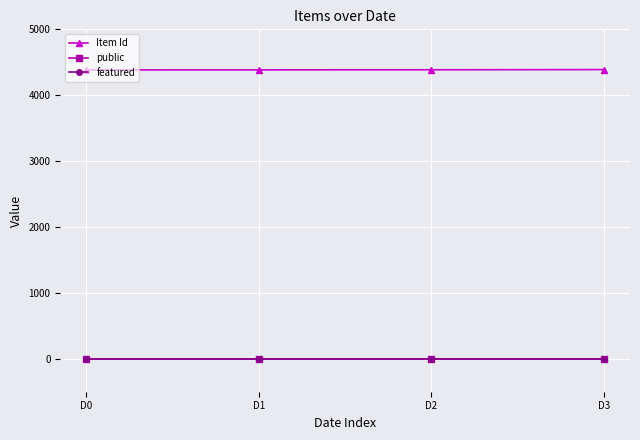

True or false: Item Id has more than 2 interior local peaks.

False